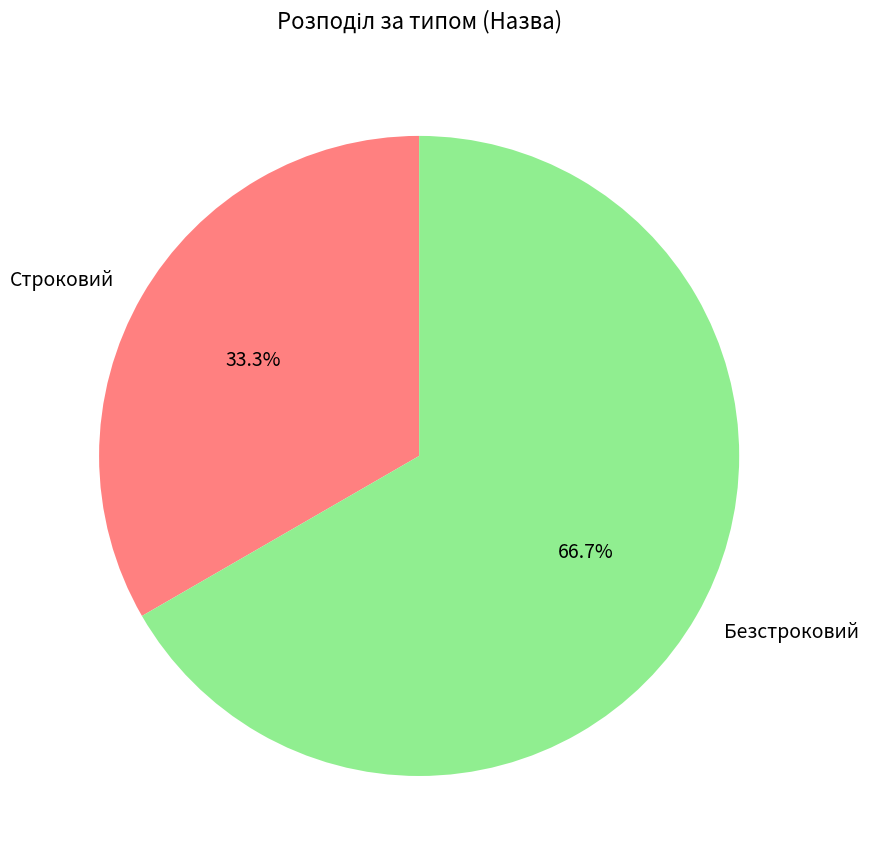

What percentage do Безстроковий and Строковий together represent?

100.0%